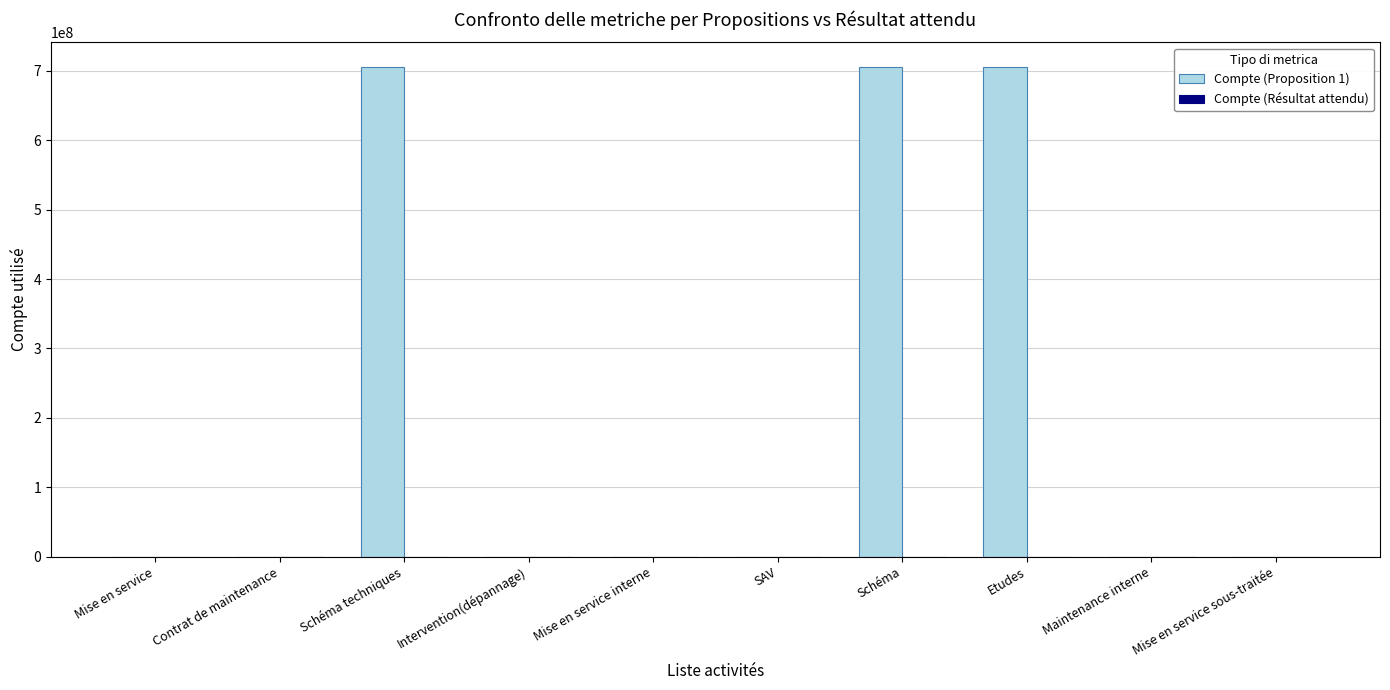

Are the bars horizontal?

No